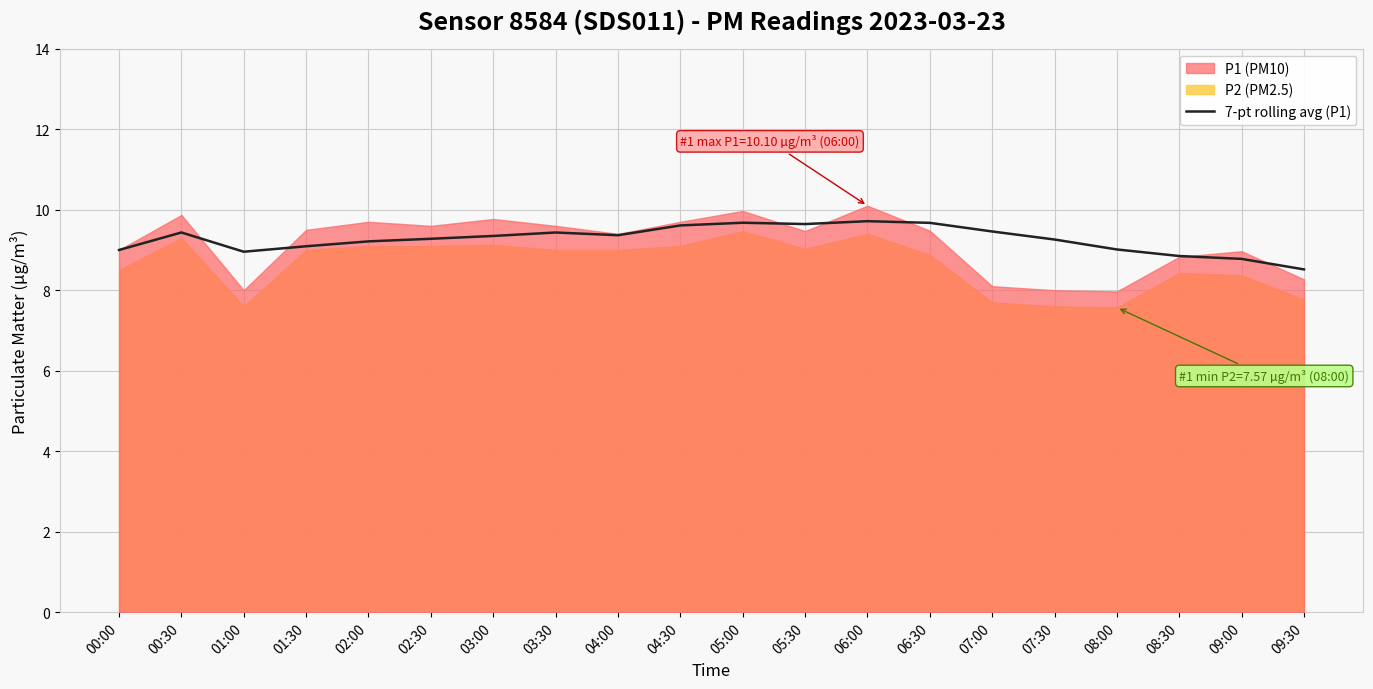

What is the maximum value for 7-pt rolling avg (P1)?

9.7